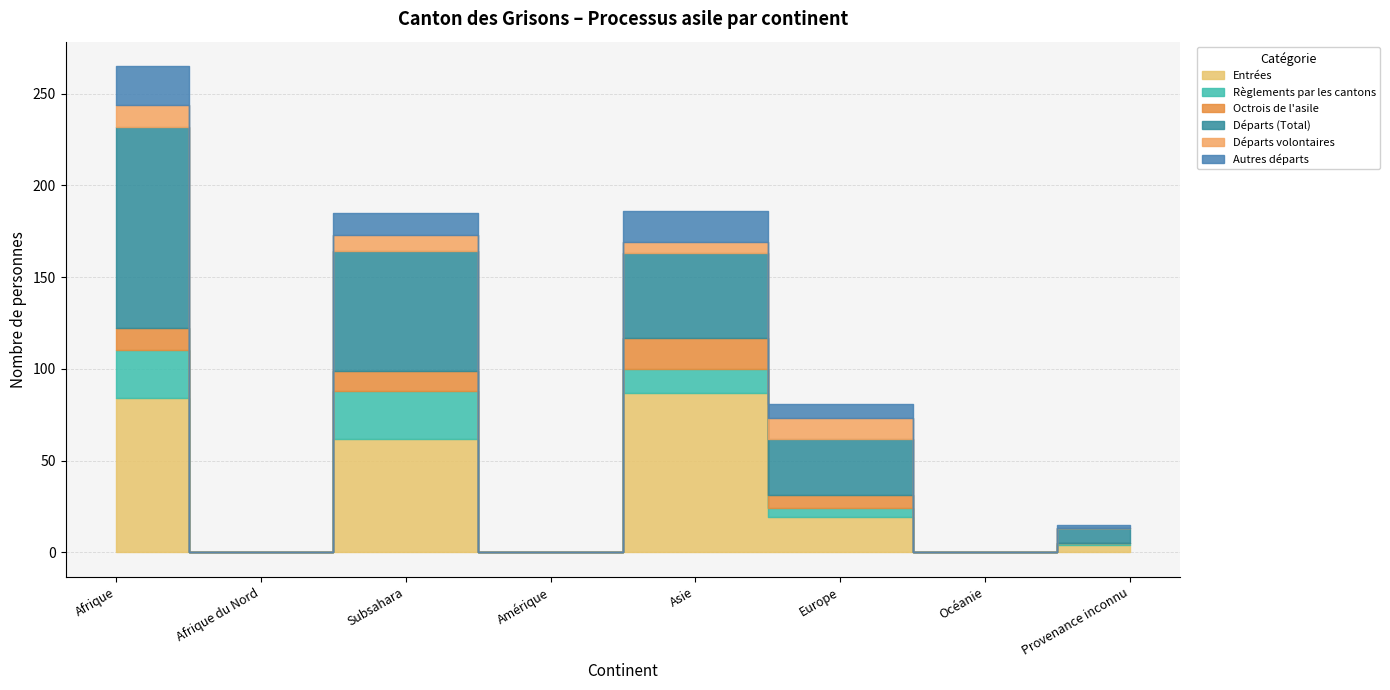

Which has a higher value, Afrique du Nord or Amérique?

Afrique du Nord